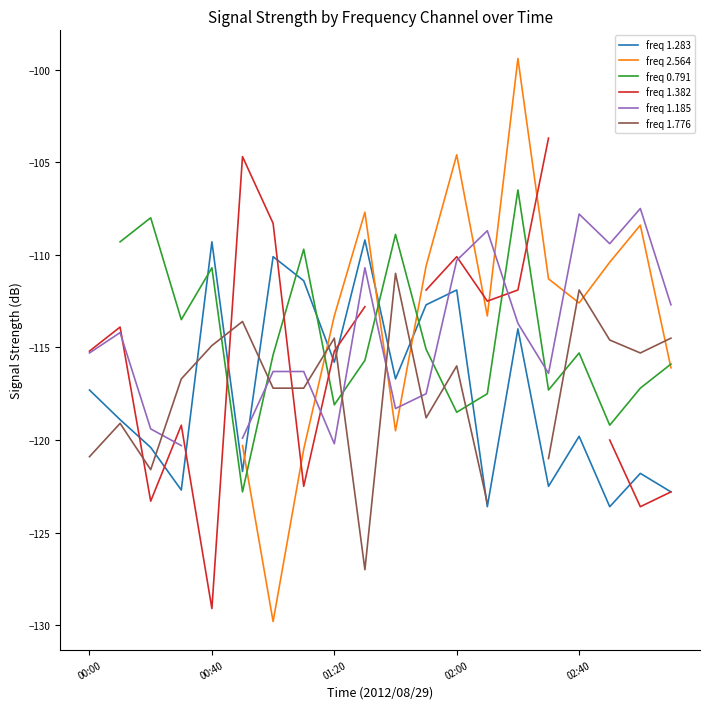

At which label does freq 1.382 first exceed -112?

5